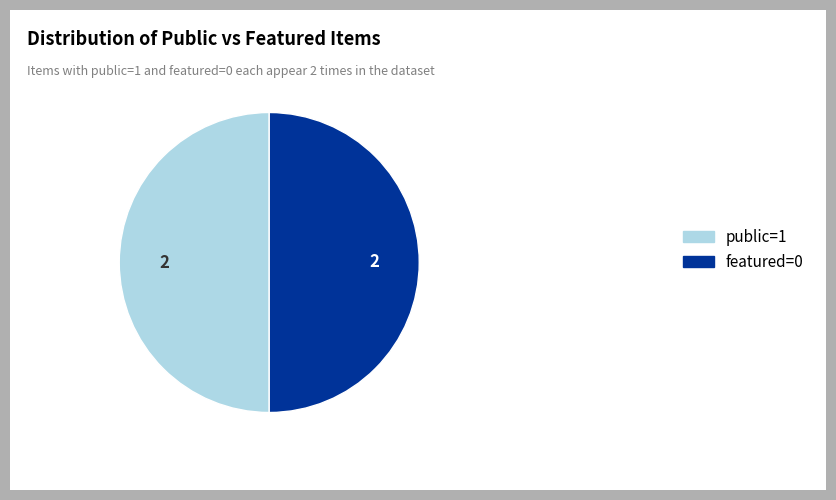

Count the number of slices in the pie.

2